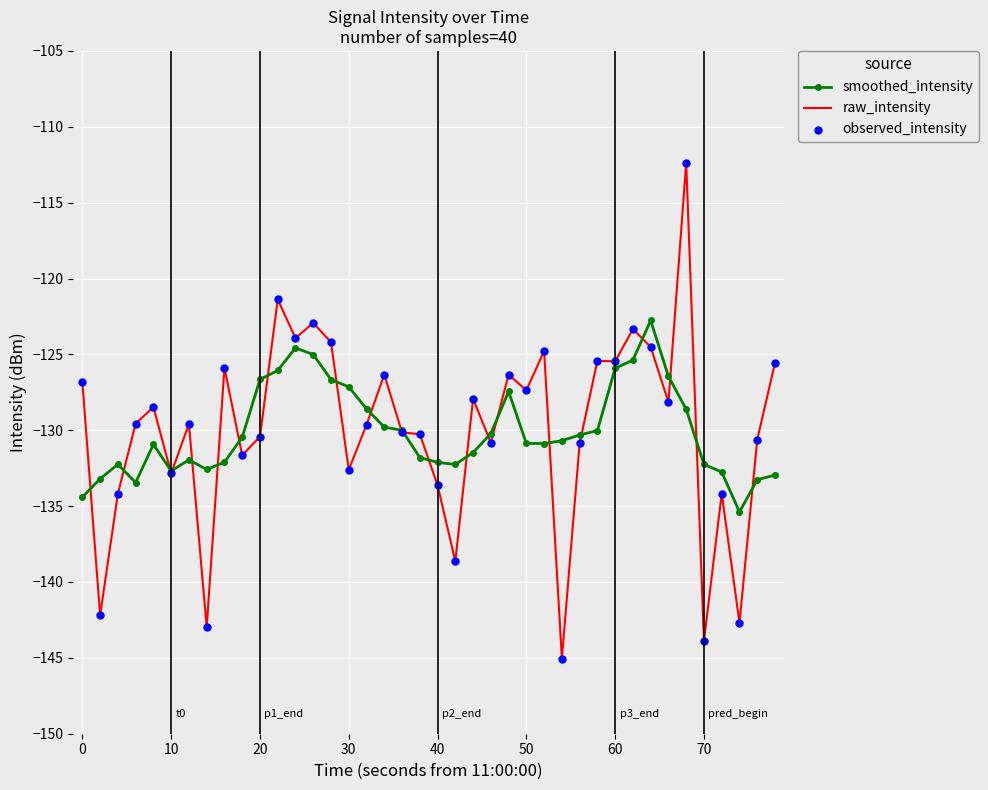

Which series has the largest range (max minus min)?

raw_intensity